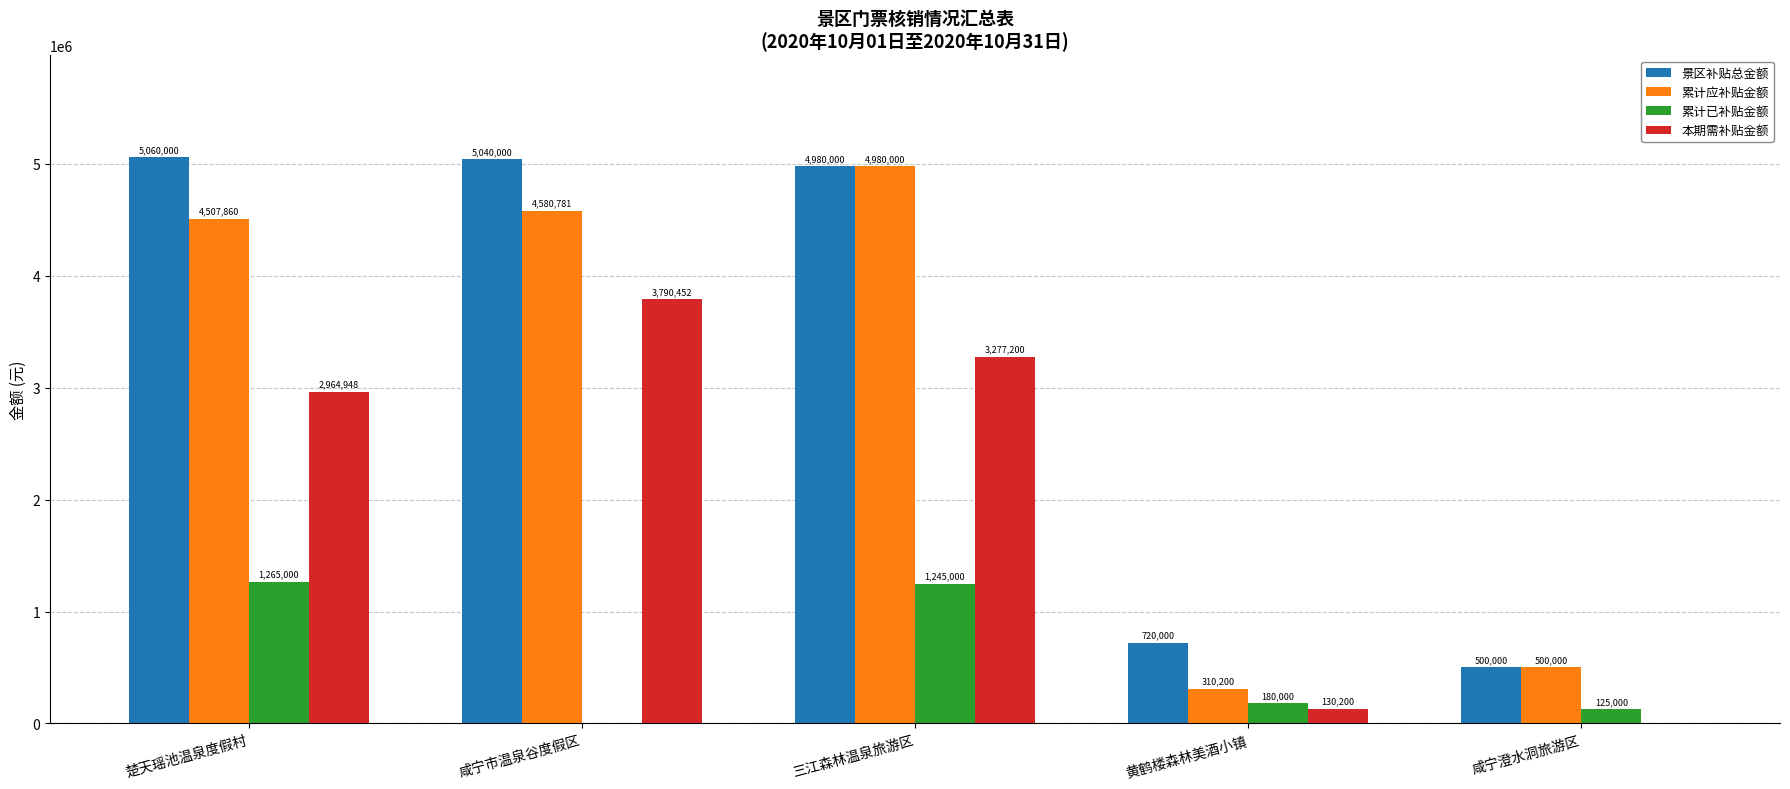

What are all the series names shown in the legend?

景区补贴总金额, 累计应补贴金额, 累计已补贴金额, 本期需补贴金额